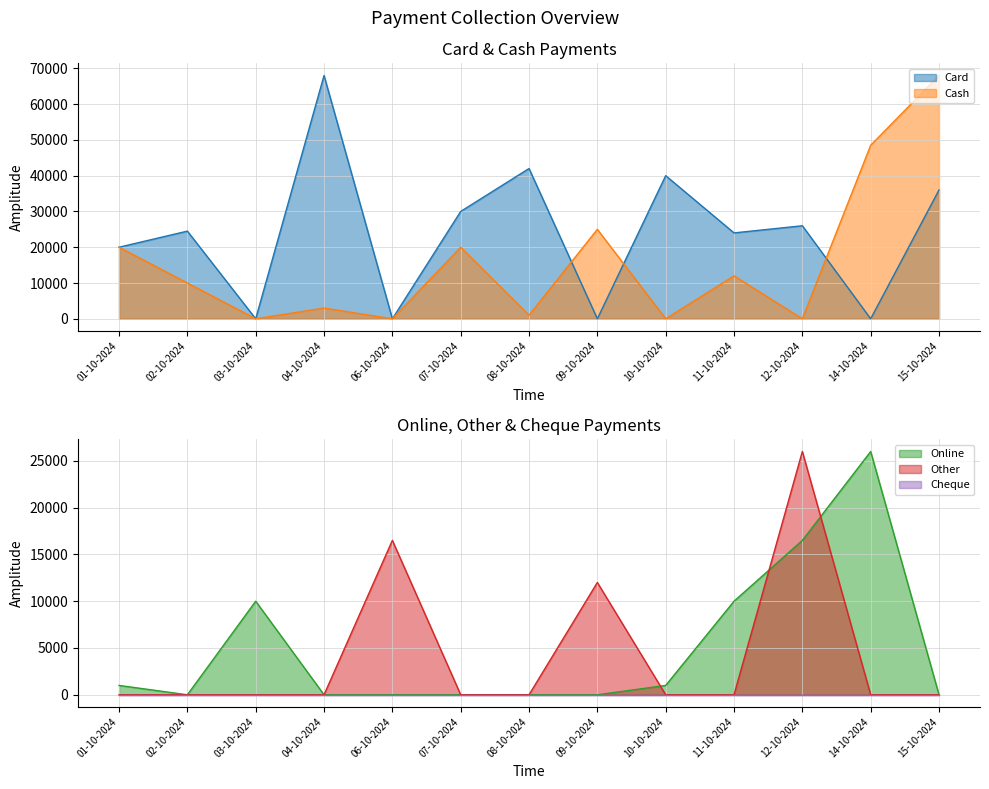

True or false: Other has more than 0 points higher than both neighbors.

True